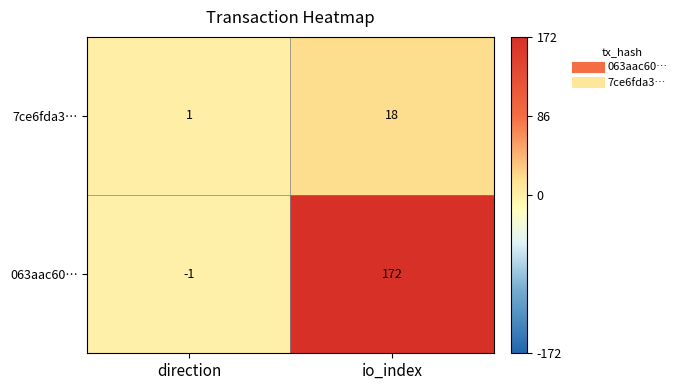

Which series changed the most between direction and io_index?

063aac60…